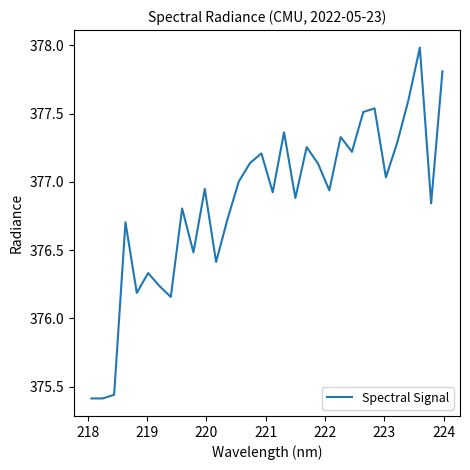

What is the difference between the maximum and minimum values?

2.6